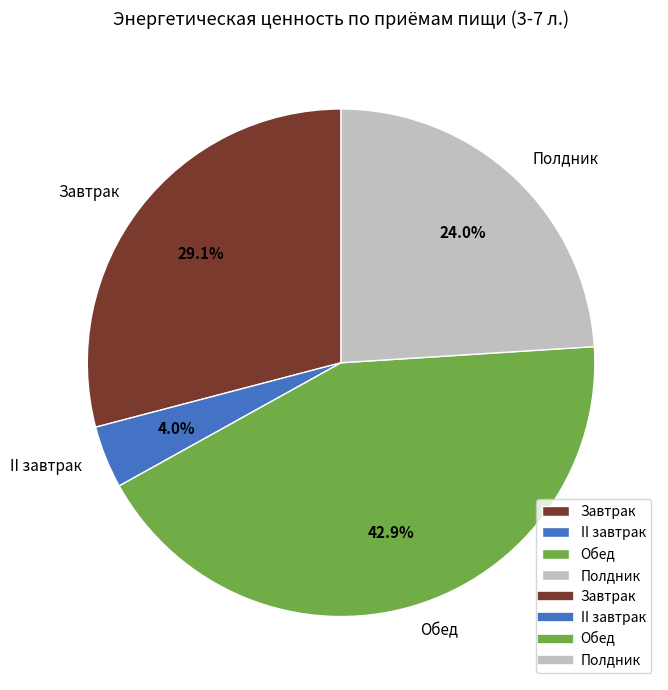

The Полдник slice represents 31% of the pie. True or false?

False